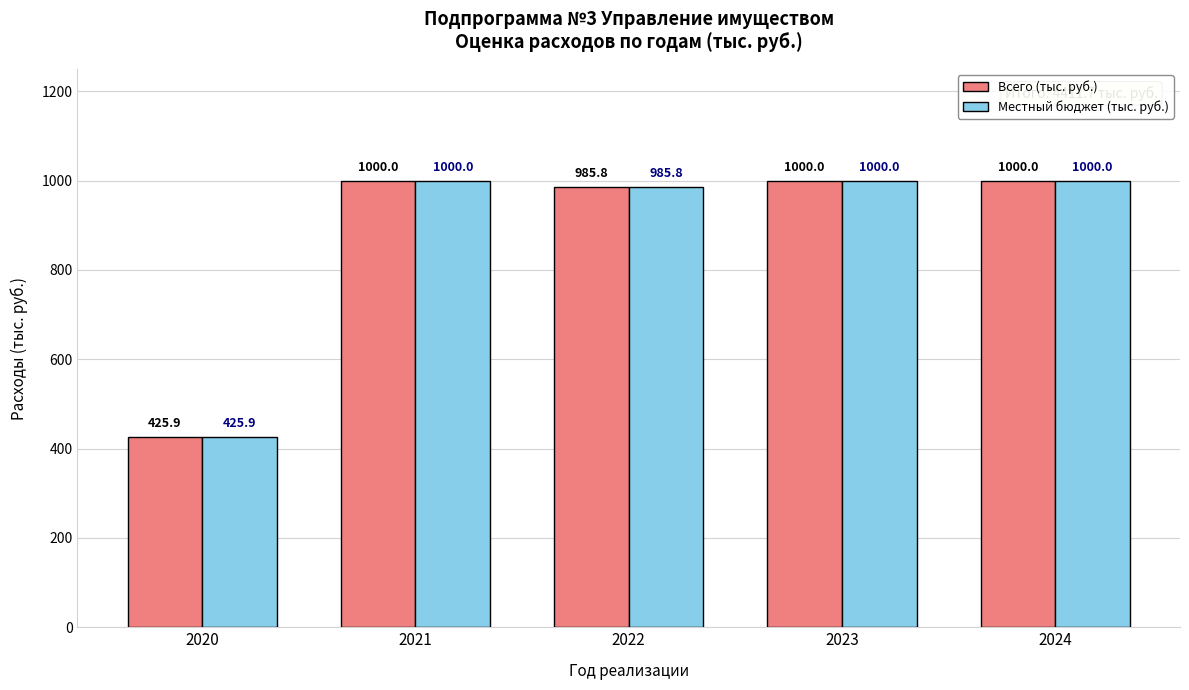

How many groups of bars are there?

5